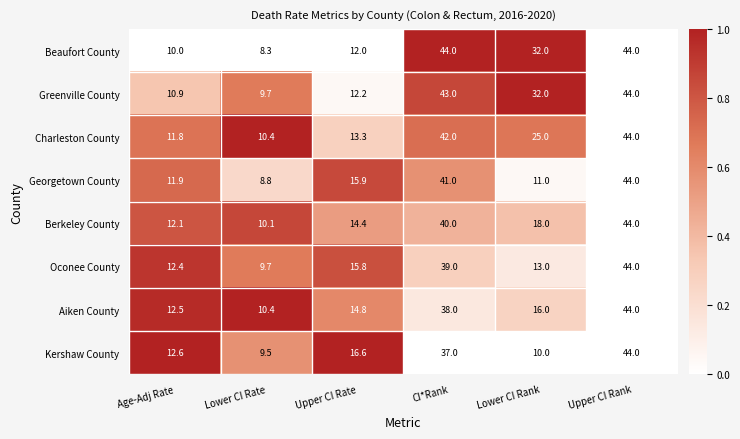

What is the sum of all Georgetown County values?

132.6